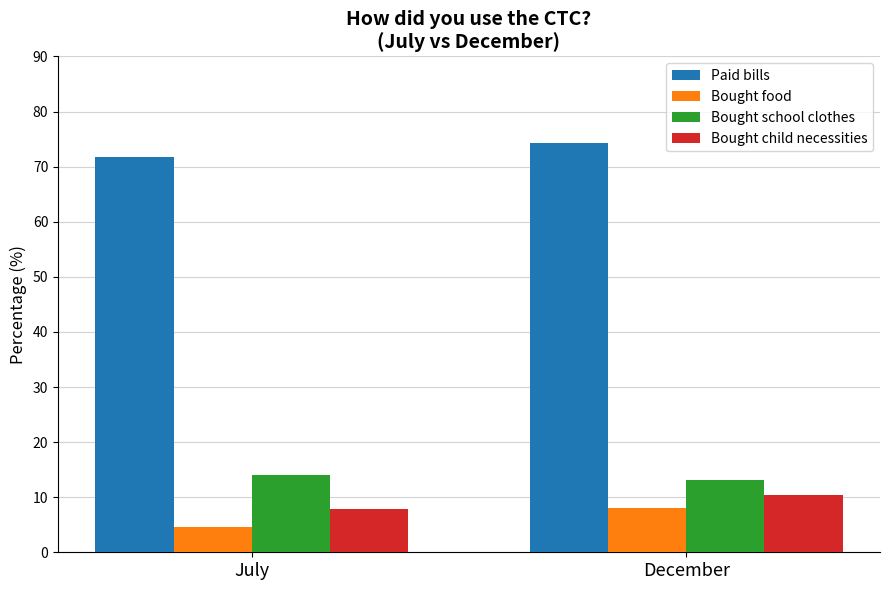

List the series in order of their peak value, lowest first.

Bought food, Bought child necessities, Bought school clothes, Paid bills